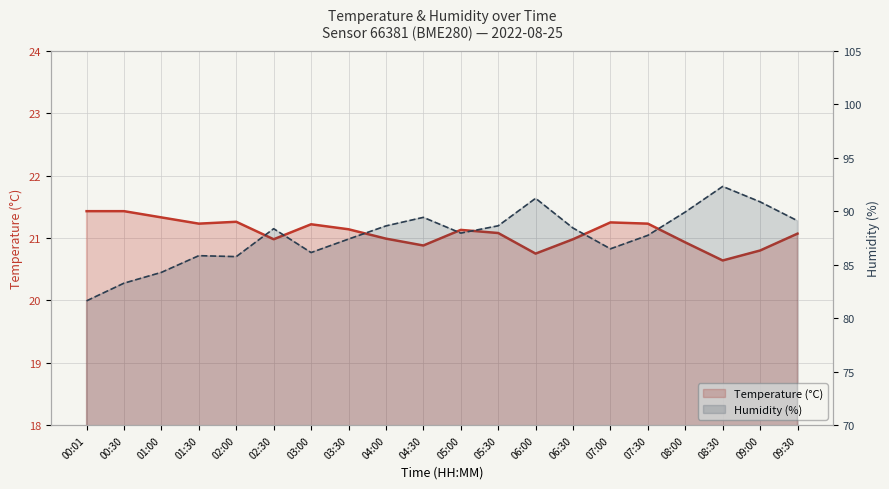

What is the sum of all Temperature (°C) values?

421.8